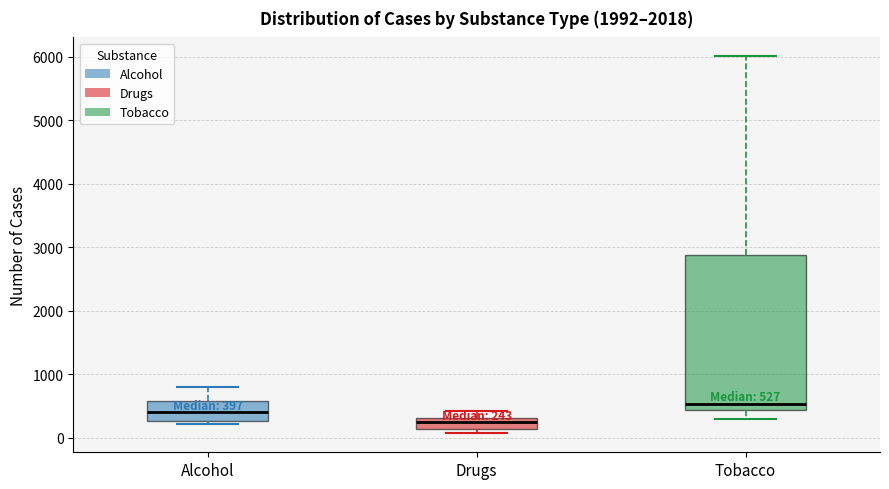

Comparing the boxes themselves (not the whiskers), which one is the tallest?

Tobacco